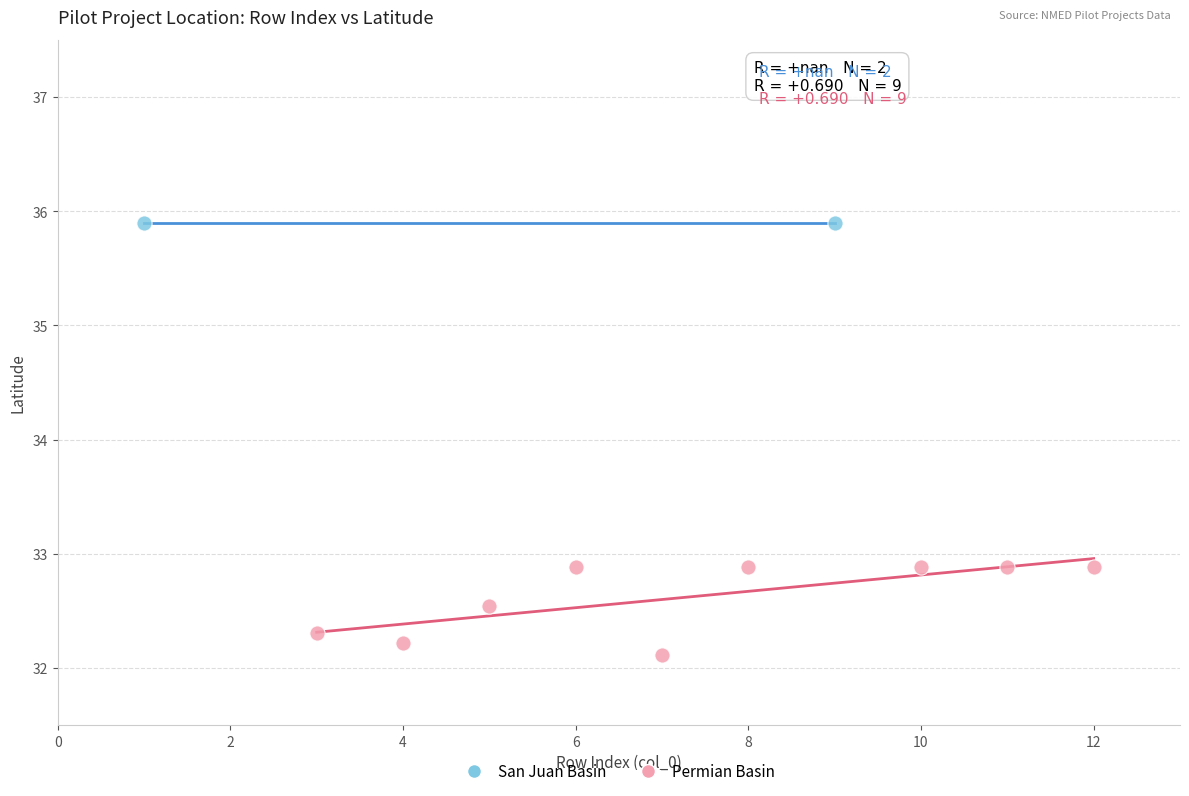

What are all the series names shown in the legend?

San Juan Basin, Permian Basin